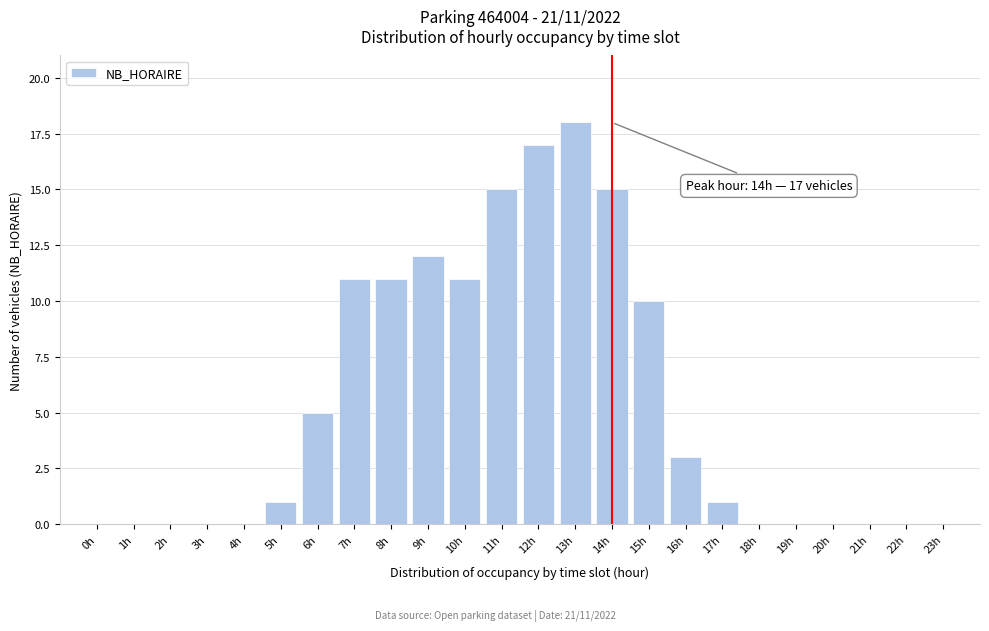

Reading left to right, extract all data points from this chart.

0h=0	1h=0	2h=0	3h=0	4h=0	5h=1	6h=5	7h=11	8h=11	9h=12	10h=11	11h=15	12h=17	13h=18	14h=15	15h=10	16h=3	17h=1	18h=0	19h=0	20h=0	21h=0	22h=0	23h=0